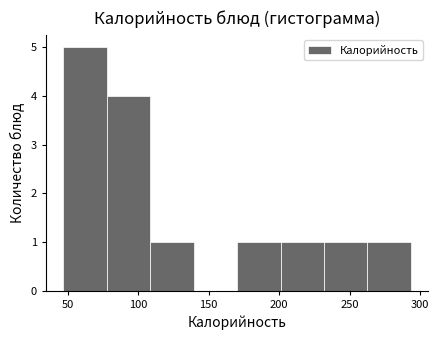

Over which range of the x-axis is the bar tallest?

45 to 80